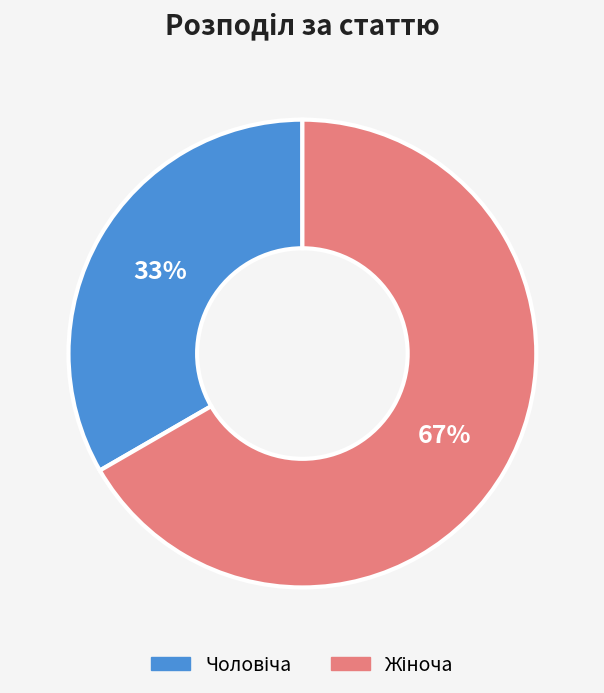

To the nearest percent, what is the average slice percentage?

50%